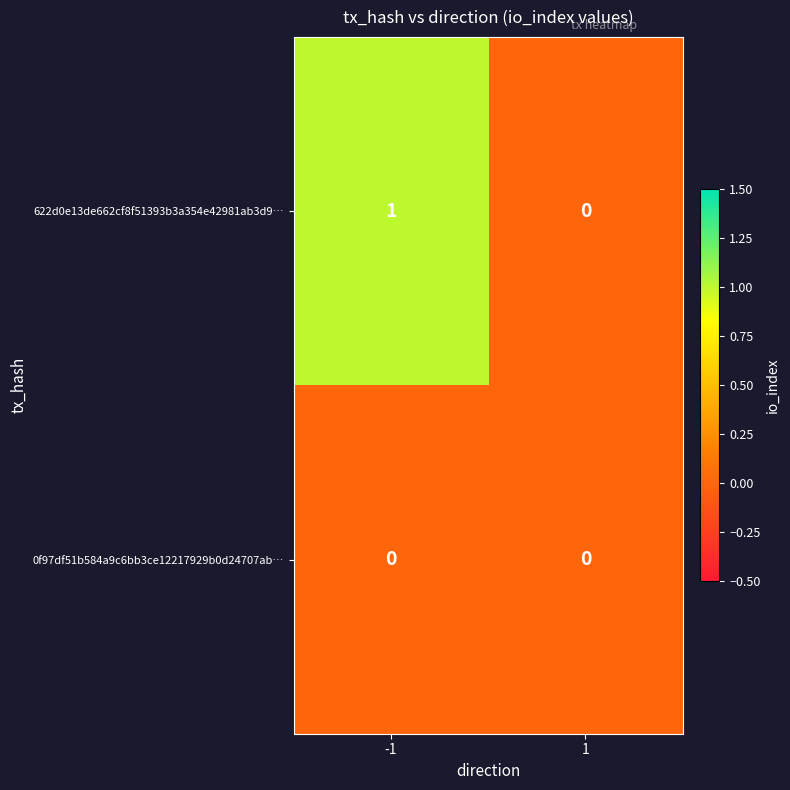

Which category has the highest value across all series?

-1